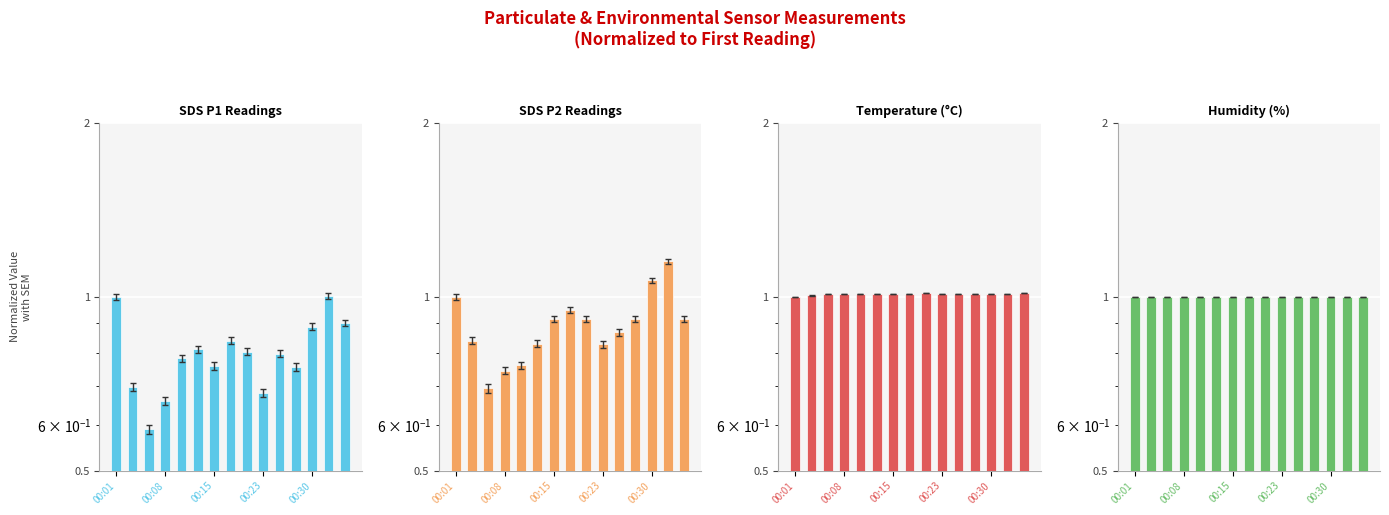

Reading left to right, what are all the values shown in this chart?

SDS_P1: 1.0	0.7	0.6	0.7	0.8	0.8	0.8	0.8	0.8	0.7	0.8	0.8	0.9	1.0	0.9
SDS_P2: 1.0	0.8	0.7	0.7	0.8	0.8	0.9	0.9	0.9	0.8	0.9	0.9	1.1	1.2	0.9
Temp: 1.0	1.0	1.0	1.0	1.0	1.0	1.0	1.0	1.0	1.0	1.0	1.0	1.0	1.0	1.0
Humidity: 1.0	1.0	1.0	1.0	1.0	1.0	1.0	1.0	1.0	1.0	1.0	1.0	1.0	1.0	1.0